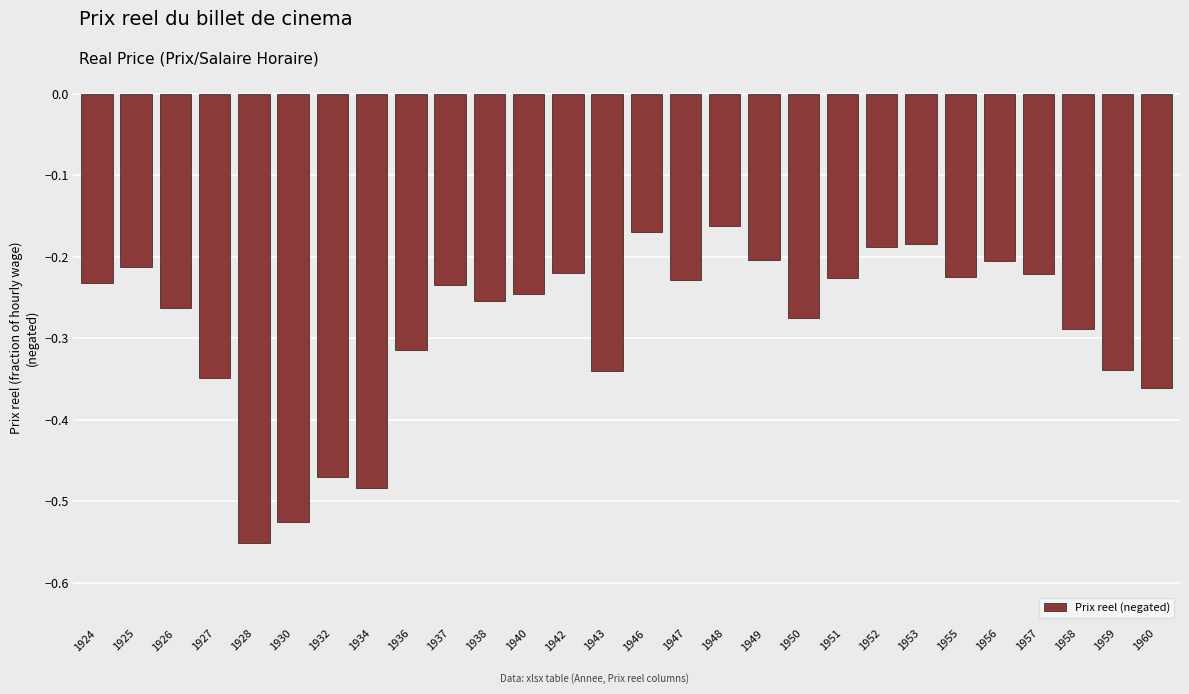

At which category does the chart reach its peak across all series?

1948